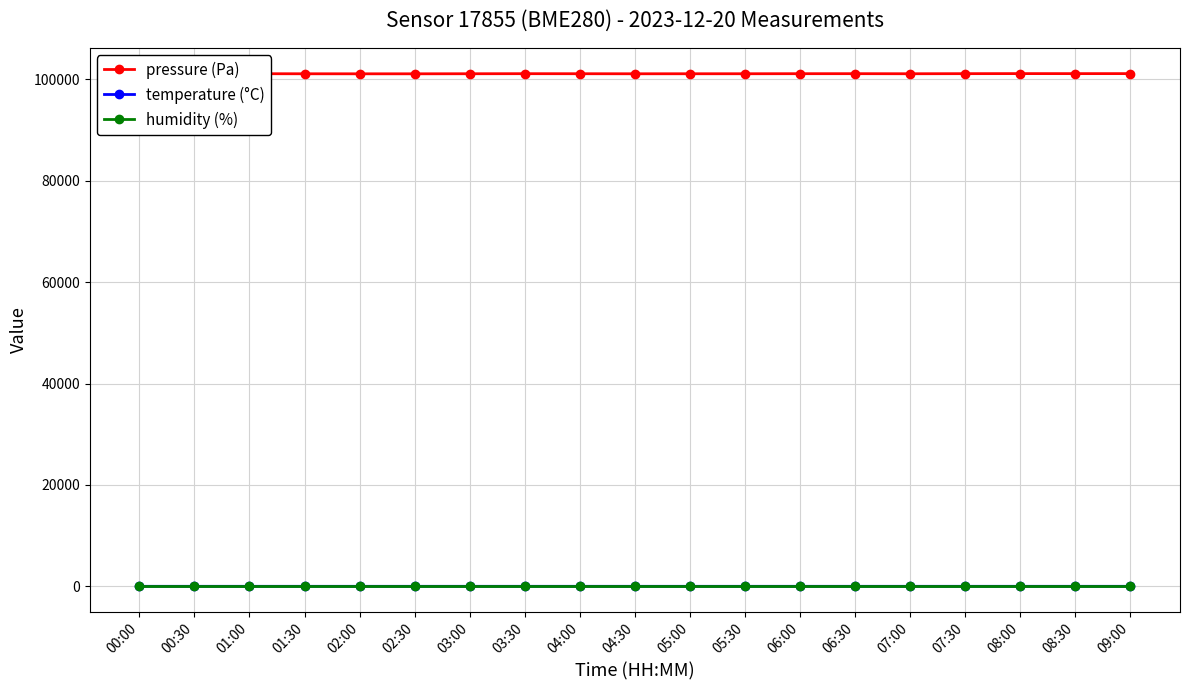

How many interior local peaks does the temperature (°C) series have?

4